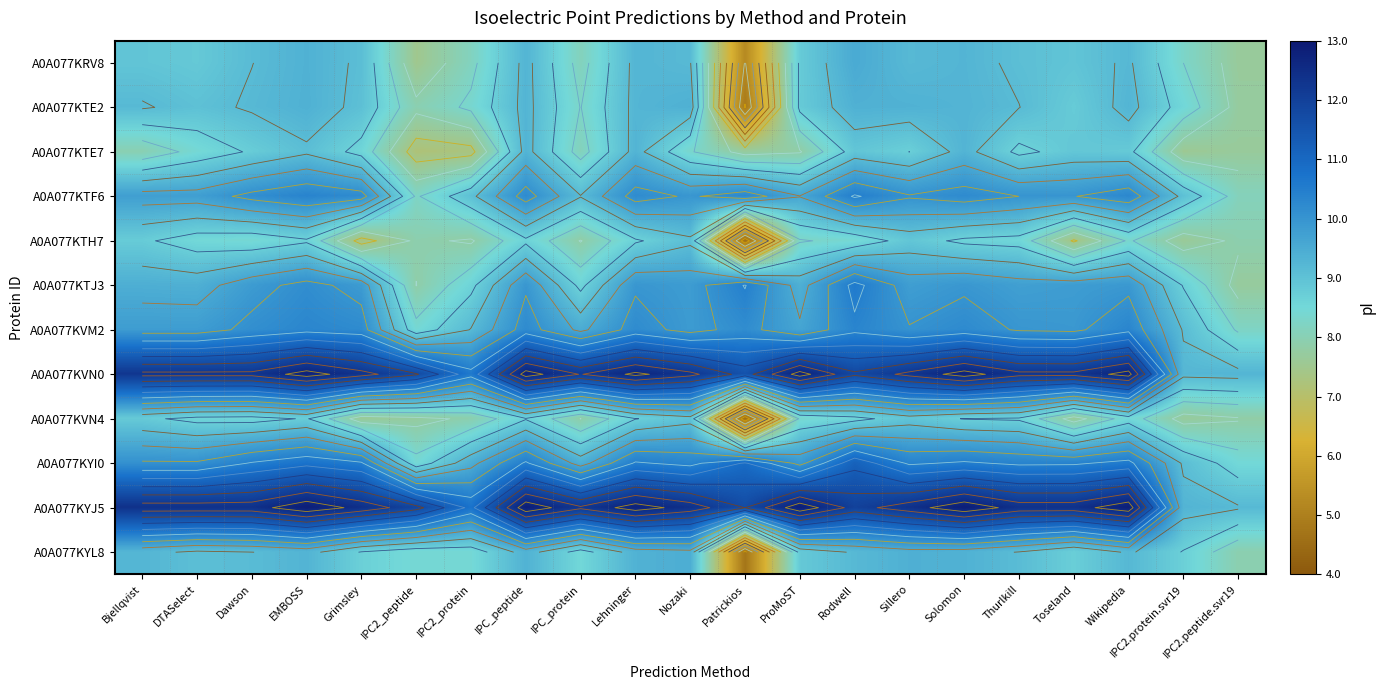

The A0A077KVN0 series shows 12.3 at Toseland. True or false?

True